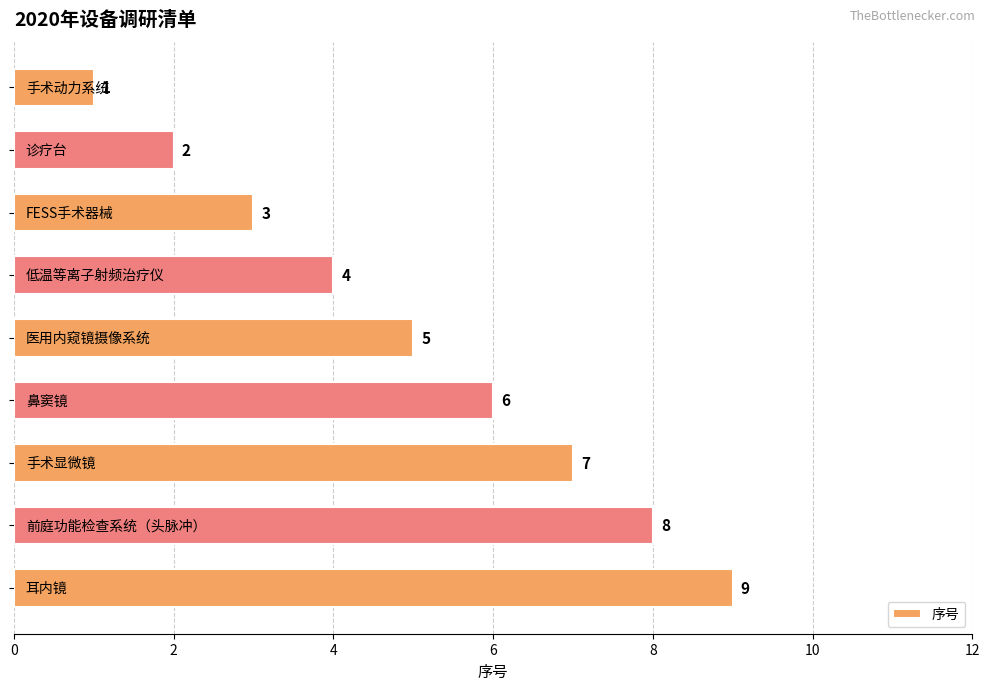

What is the value of the 9th bar from the top?

9